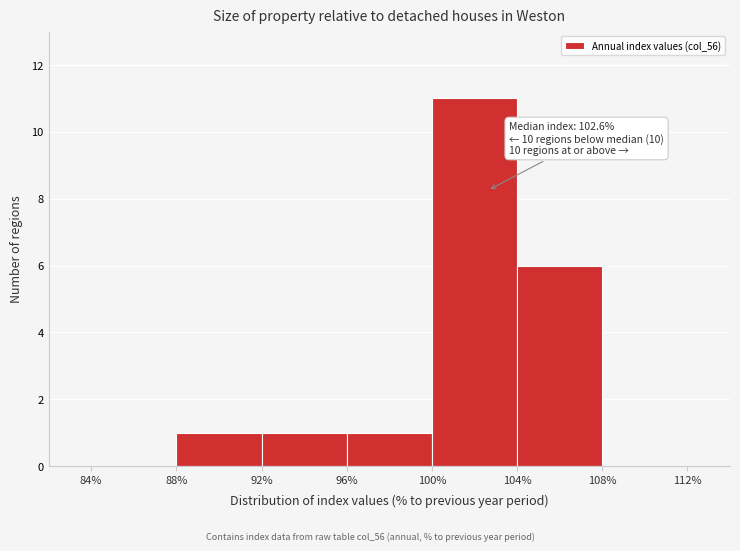

Over which range of the x-axis is the bar tallest?

100% to 104%